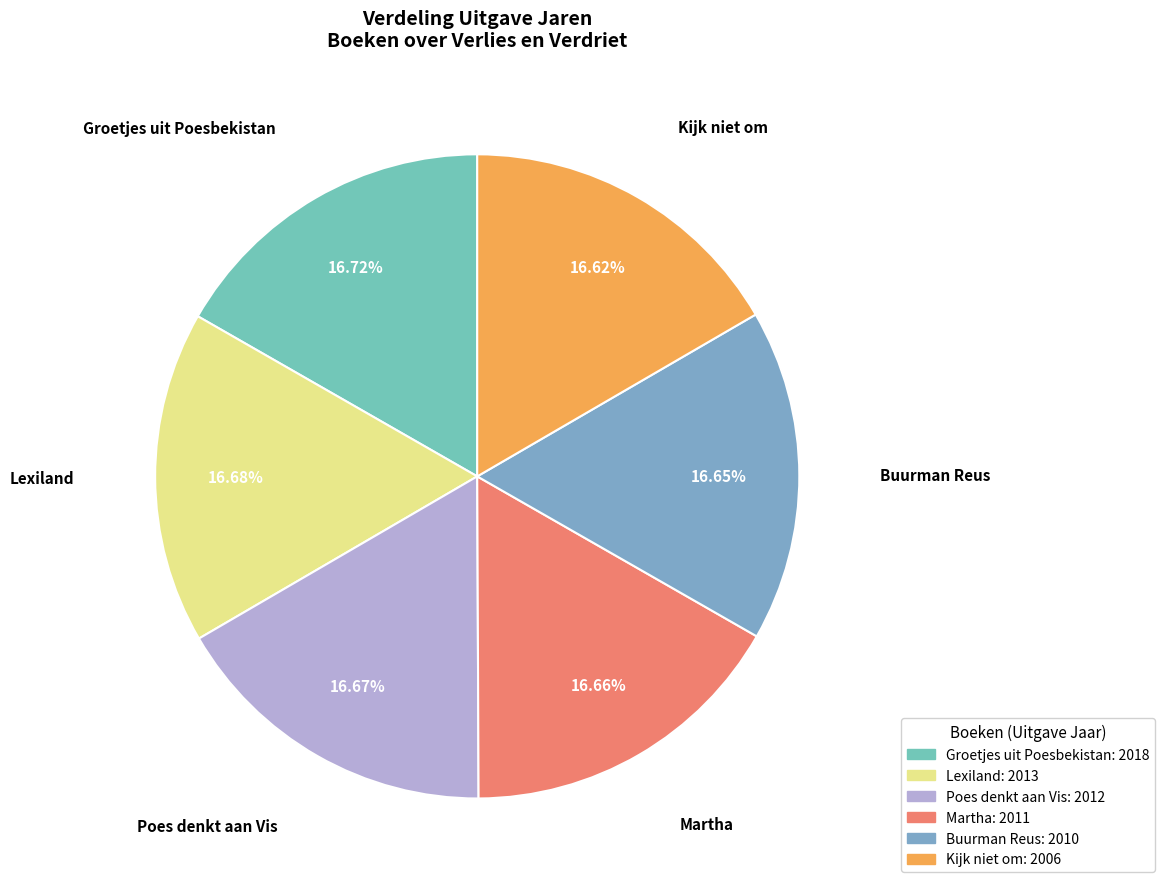

The Buurman Reus slice represents 17% of the pie. True or false?

True